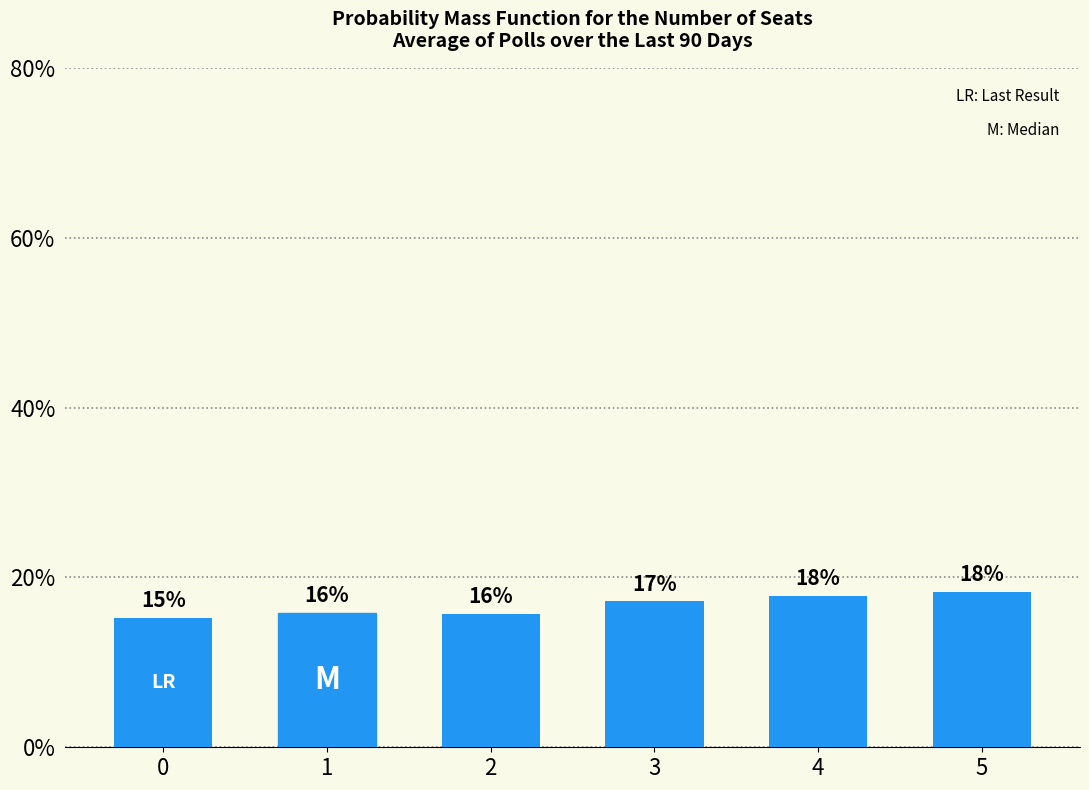

Does the chart contain any negative values?

No